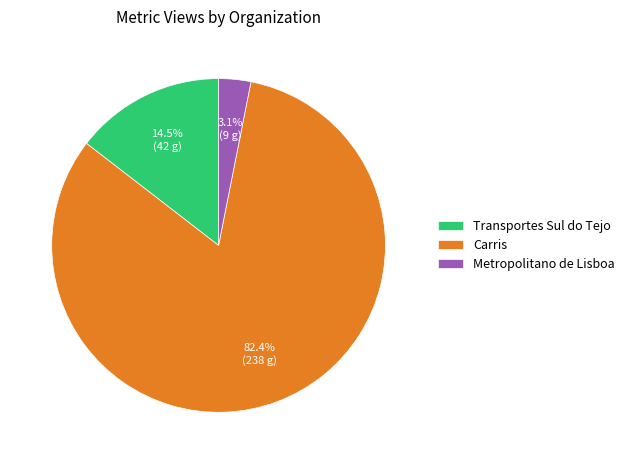

Is Carris the majority of the pie?

Yes